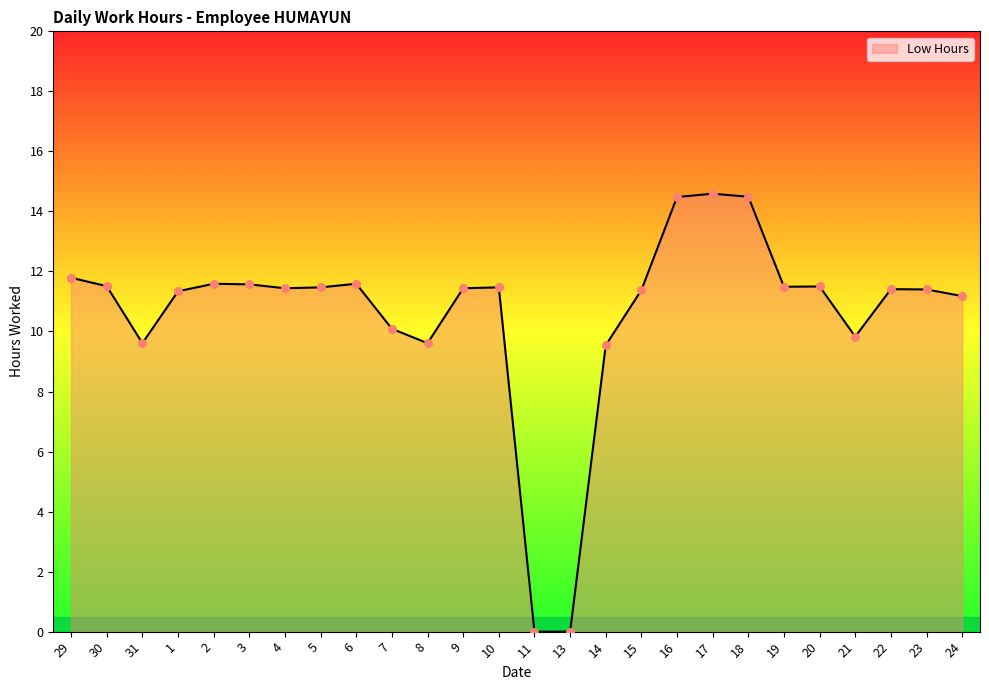

What is the change in value from 3 to 20?

-0.1